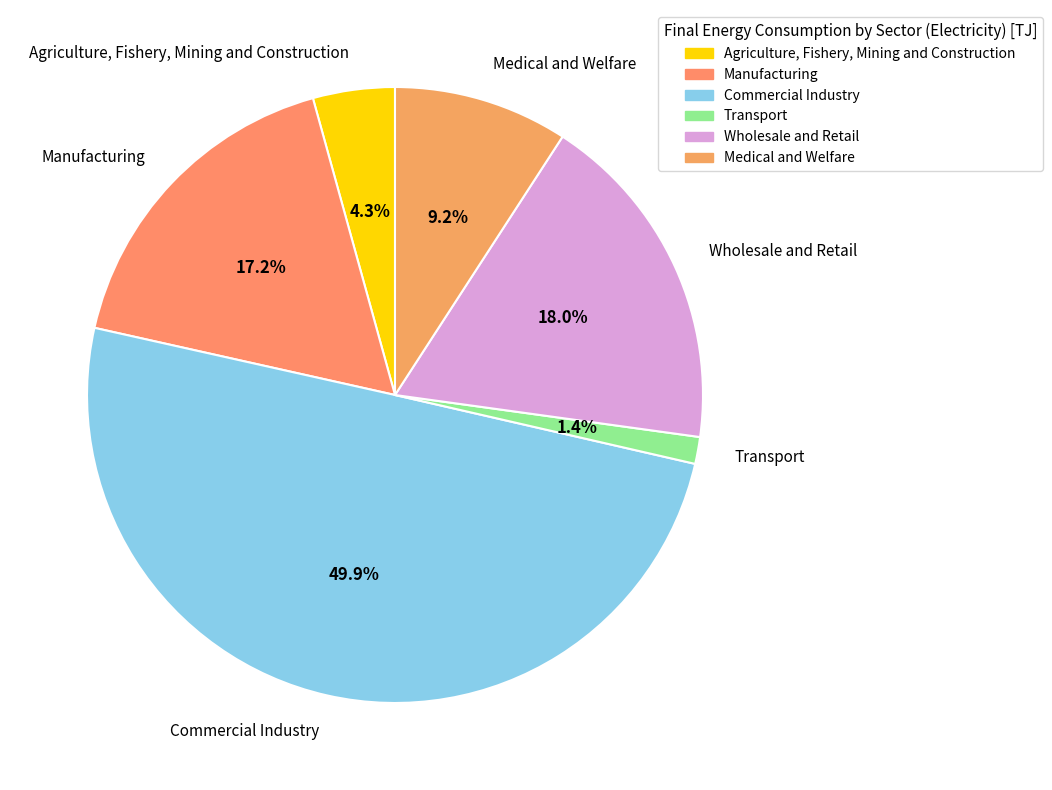

The Commercial Industry slice represents 59% of the pie. True or false?

False